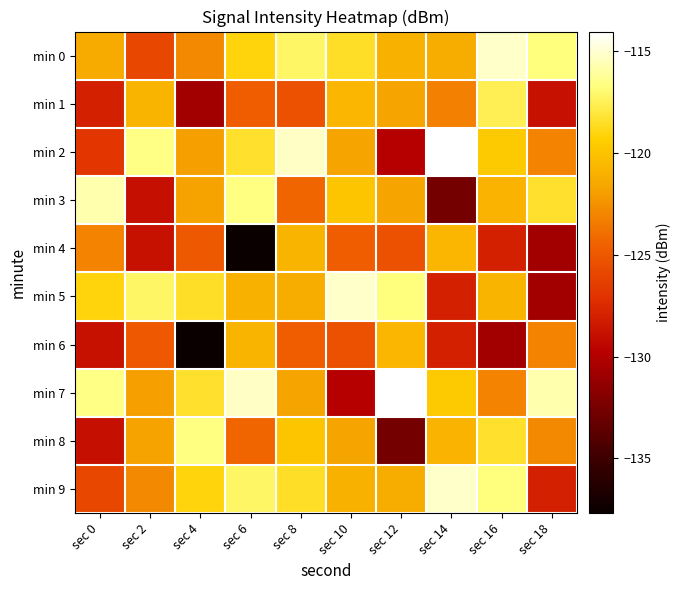

What is the sum of the min 7 values at sec 12 and sec 8?

-235.7